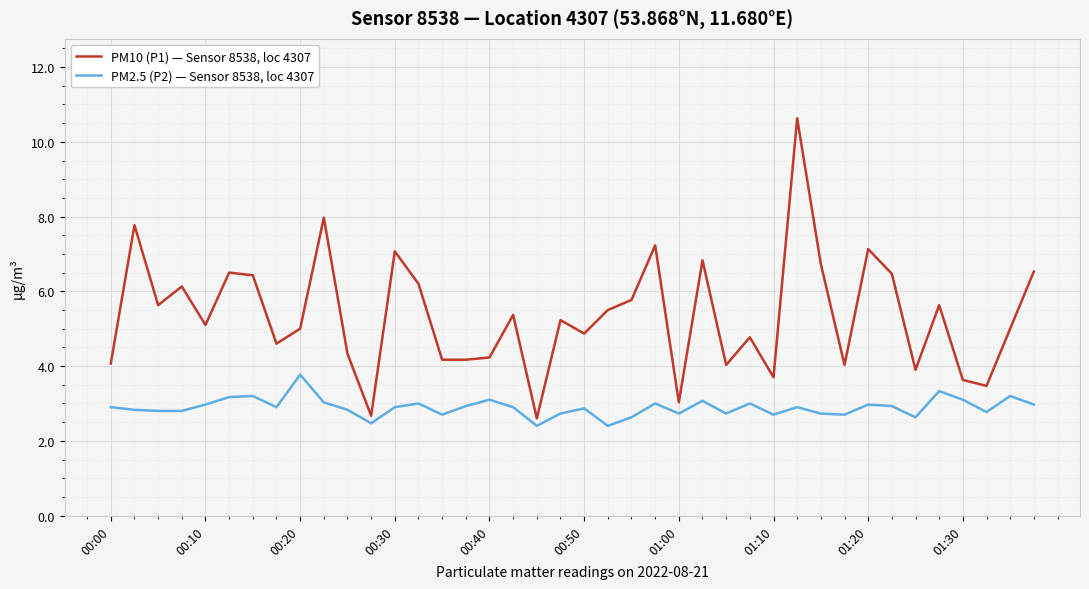

List the series in order of their overall mean, highest first.

PM10 (P1) — Sensor 8538, loc 4307, PM2.5 (P2) — Sensor 8538, loc 4307